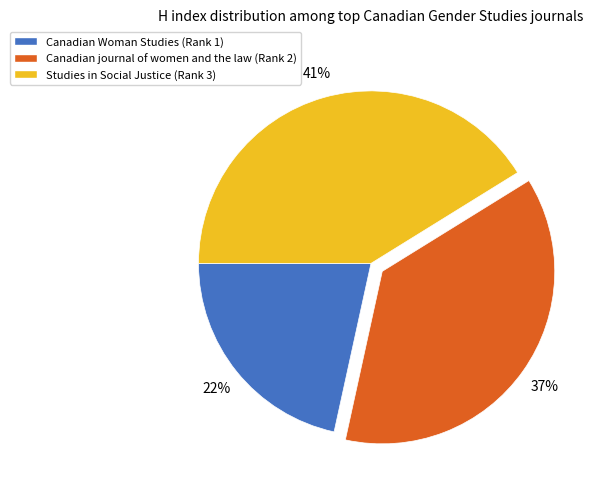

Does any single category account for the majority?

No